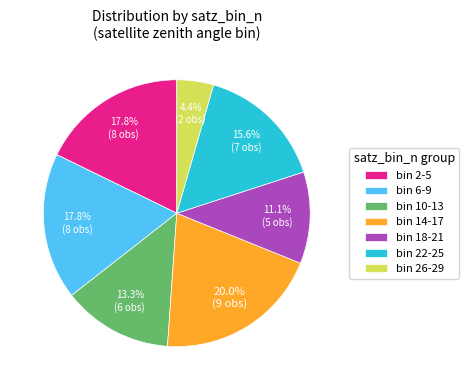

Between bin 14-17 and bin 10-13, which is larger?

bin 14-17